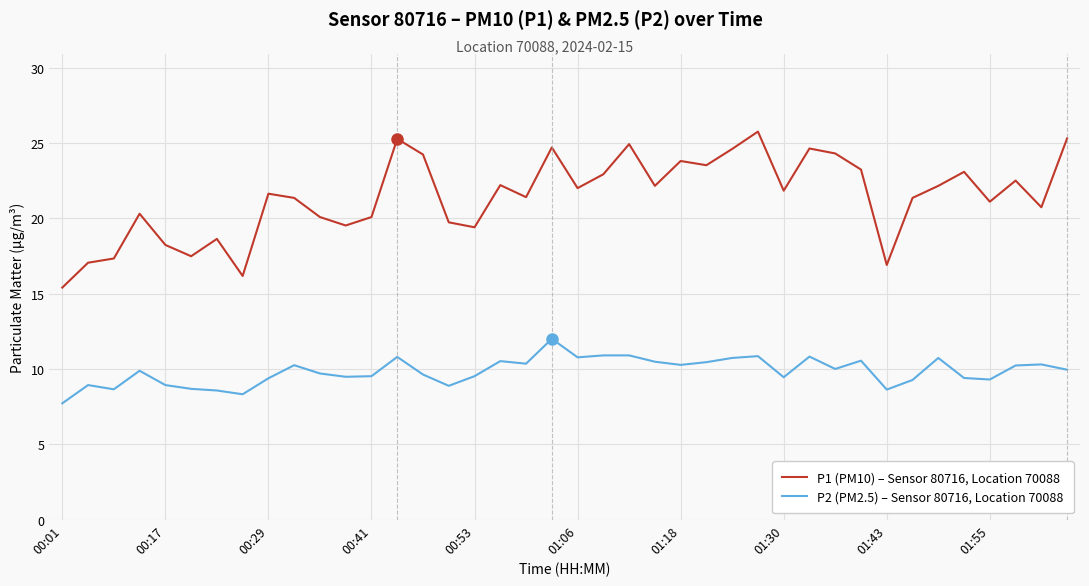

What is the difference between the second highest and minimum values in the P1 (PM10) – Sensor 80716, Location 70088 series?

9.9